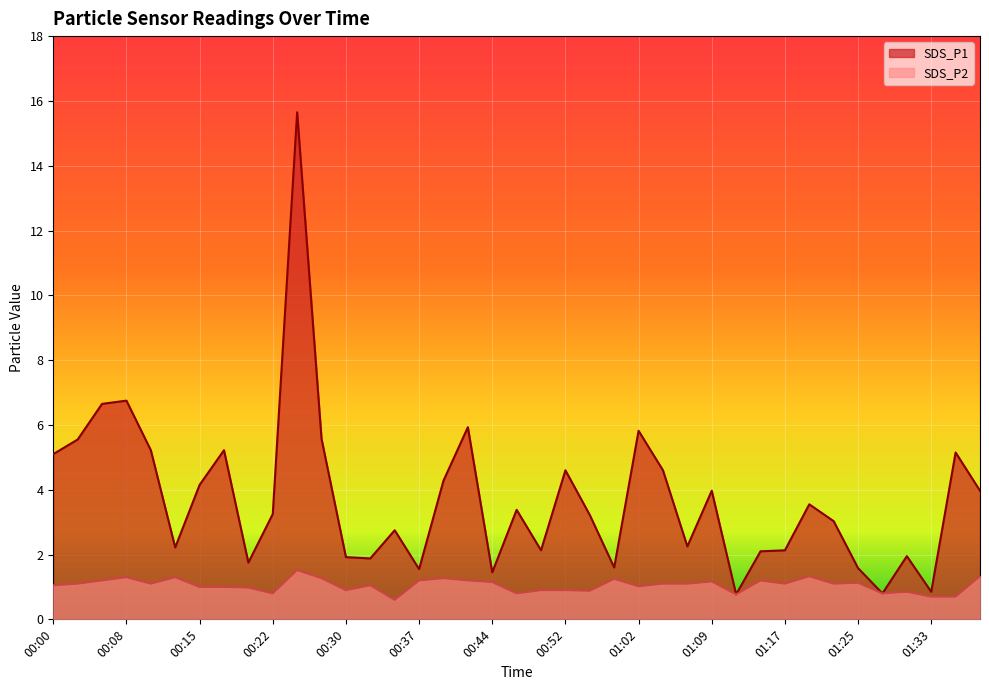

What is the difference between the maximum and minimum values in the SDS_P1 series?

14.9